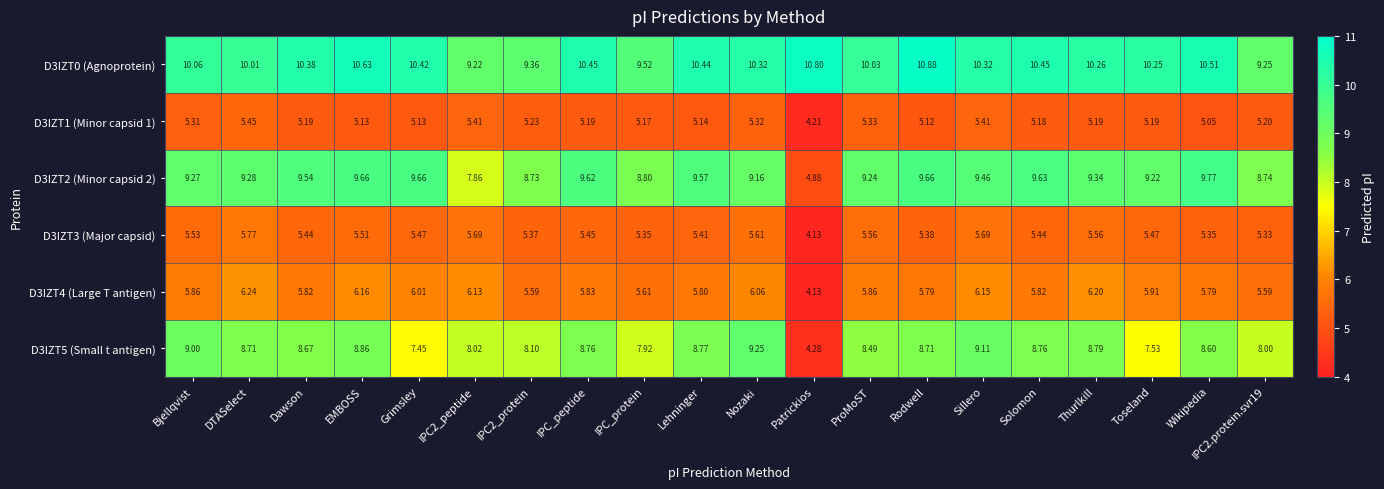

At which label does D3IZT0 (Agnoprotein) reach its peak?

Rodwell